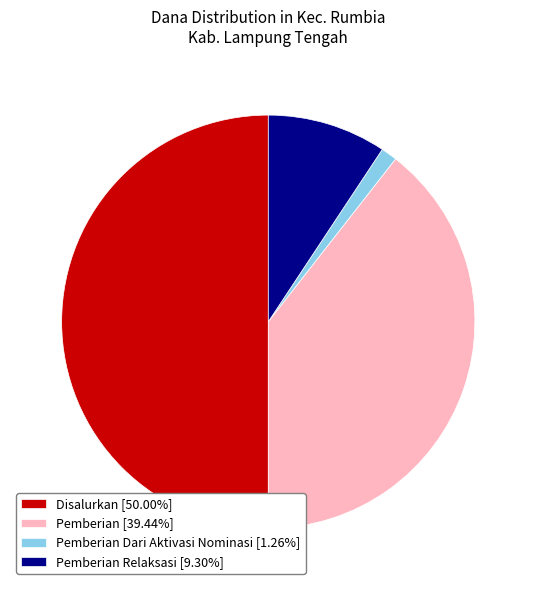

Is Pemberian [39.44%] the majority of the pie?

No